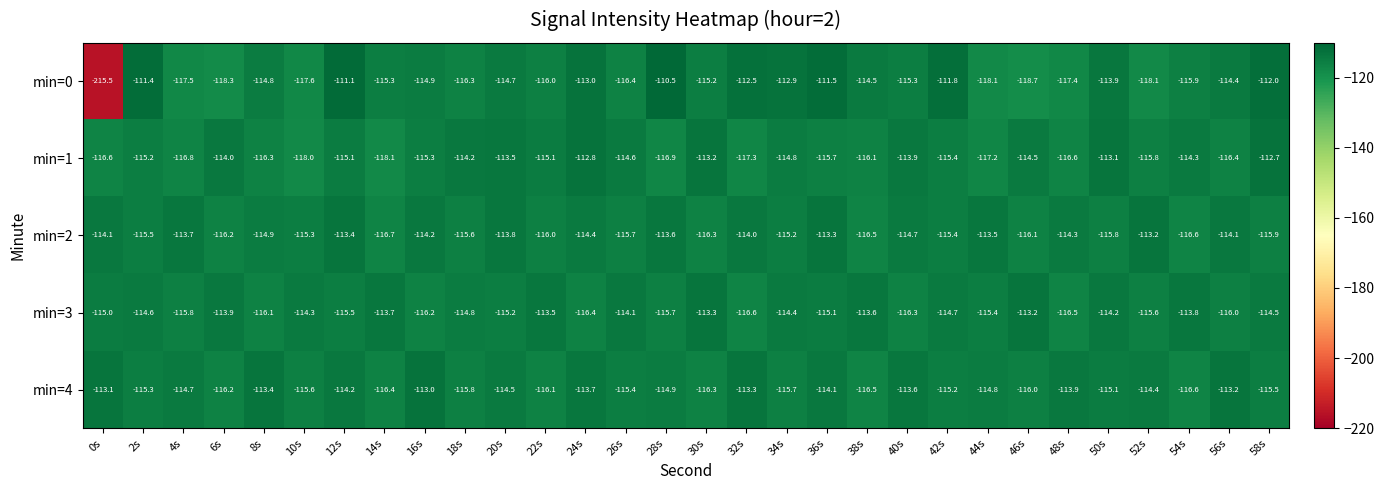

What is the difference between the second highest and minimum values in the min=2 series?

3.4